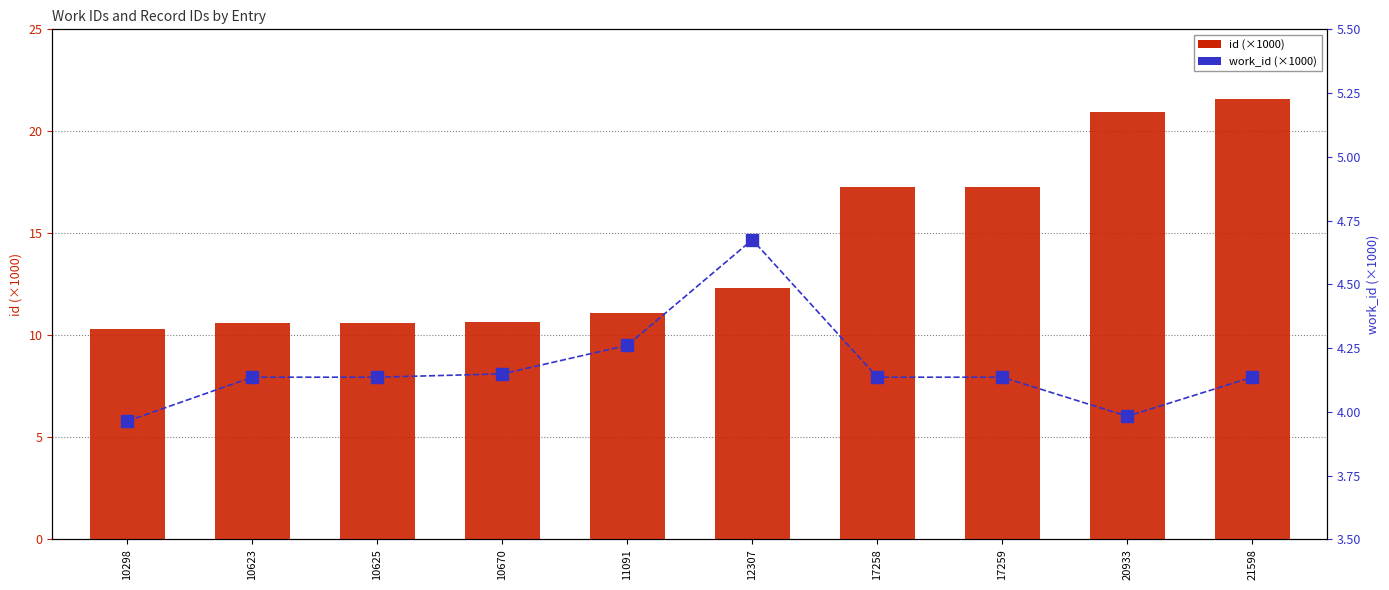

What is the sum of all id (×1000) values?

142.7